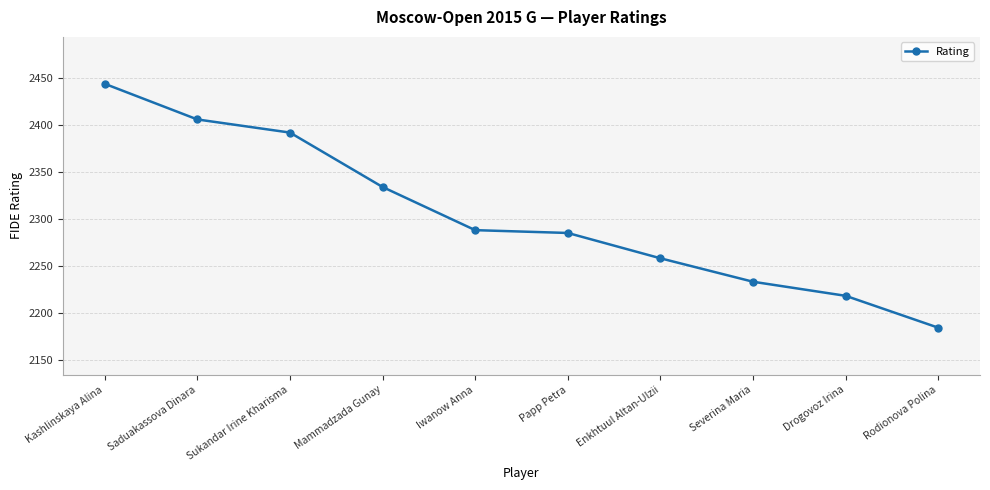

True or false: the data shows 1478 at Drogovoz Irina.

False